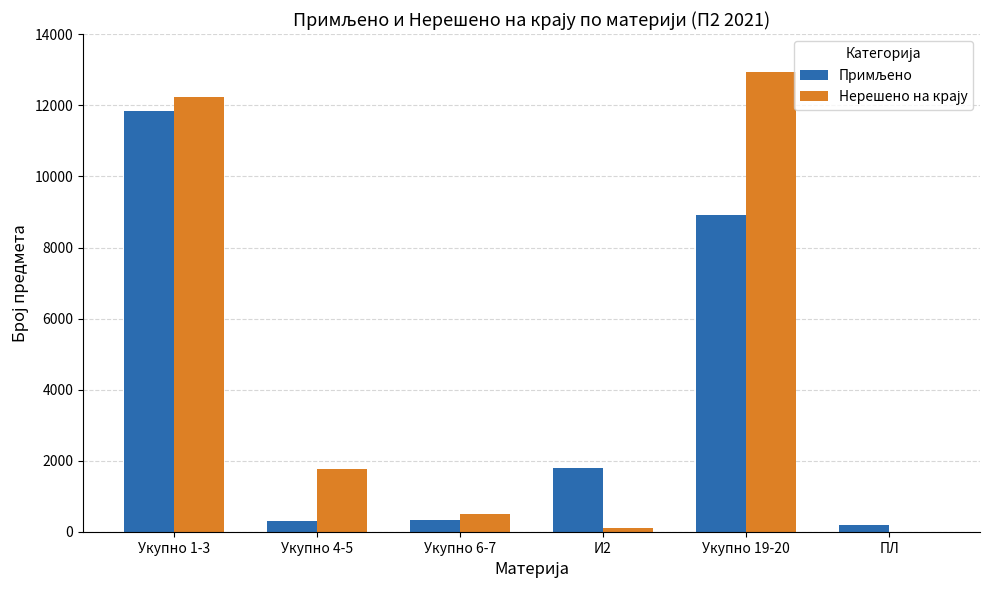

What is the greatest value displayed?

12927